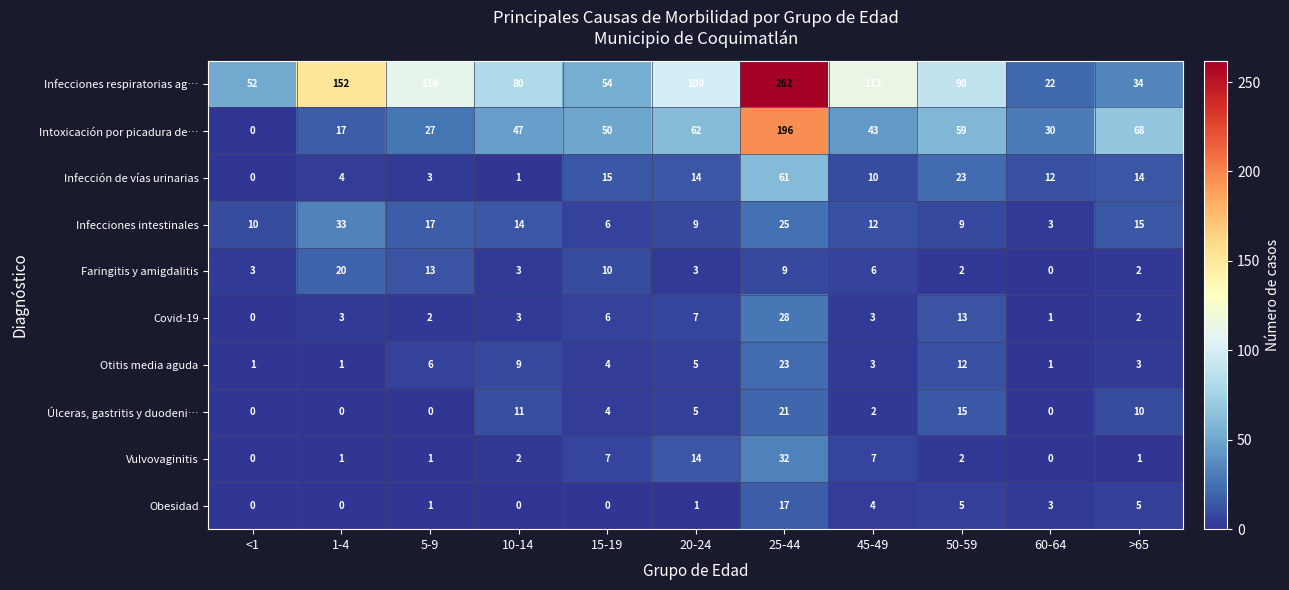

The value of Infecciones respiratorias ag… at 60-64 is 38. True or false?

False